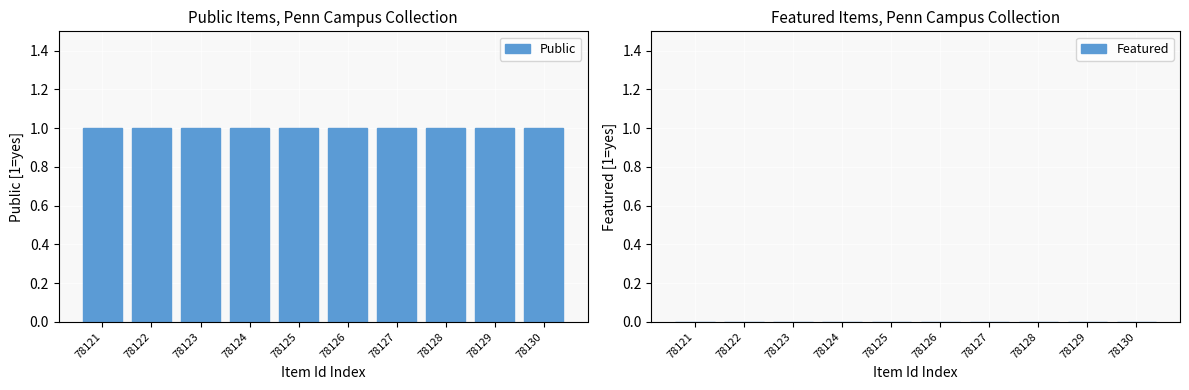

Which category has the highest value in the Public series?

78121